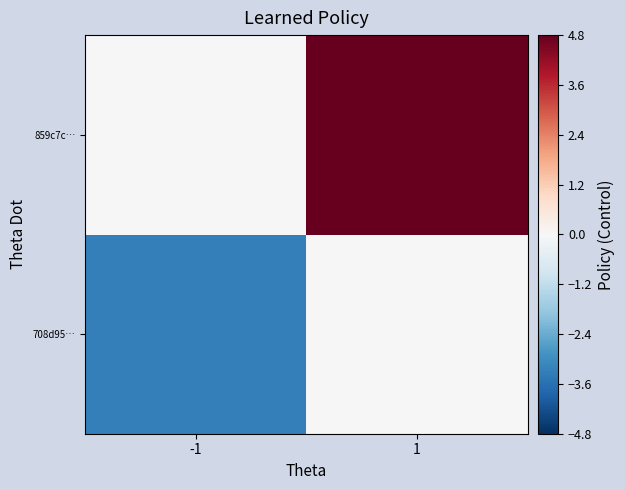

Count the number of categories in the chart.

2